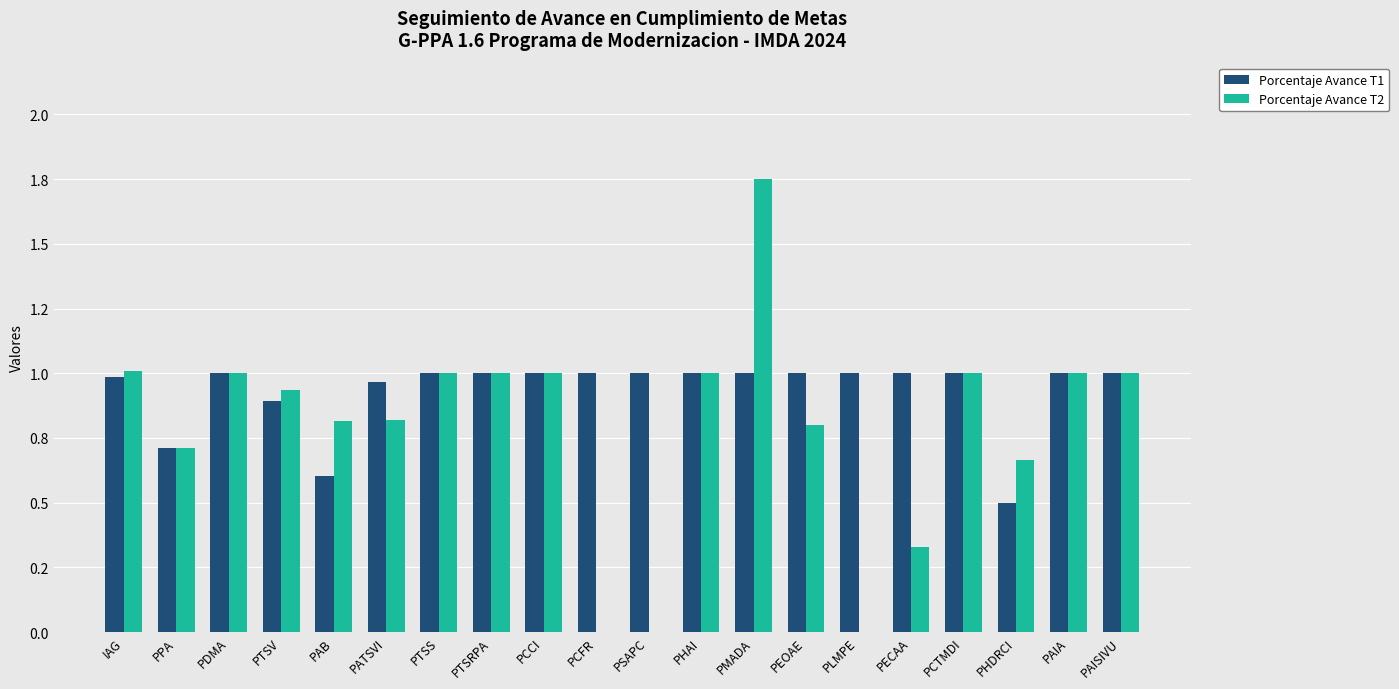

Reading left to right, extract all data points from this chart.

Porcentaje Avance T1: IAG=1.0	PPA=0.7	PDMA=1.0	PTSV=0.9	PAB=0.6	PATSVI=1.0	PTSS=1.0	PTSRPA=1.0	PCCI=1.0	PCFR=1.0	PSAPC=1.0	PHAI=1.0	PMADA=1.0	PEOAE=1.0	PLMPE=1.0	PECAA=1.0	PCTMDI=1.0	PHDRCI=0.5	PAIA=1.0	PAISIVU=1.0
Porcentaje Avance T2: IAG=1.0	PPA=0.7	PDMA=1.0	PTSV=0.9	PAB=0.8	PATSVI=0.8	PTSS=1.0	PTSRPA=1.0	PCCI=1.0	PCFR=0.0	PSAPC=0.0	PHAI=1.0	PMADA=1.8	PEOAE=0.8	PLMPE=0.0	PECAA=0.3	PCTMDI=1.0	PHDRCI=0.7	PAIA=1.0	PAISIVU=1.0